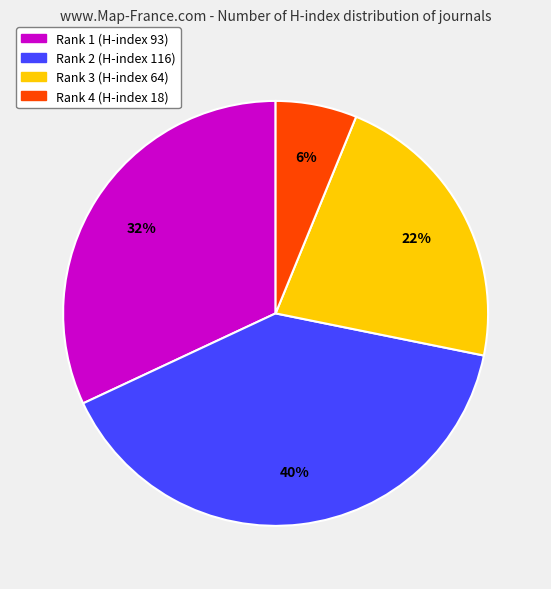

Rank the categories by value from highest to lowest.

Rank 2 (H-index 116), Rank 1 (H-index 93), Rank 3 (H-index 64), Rank 4 (H-index 18)